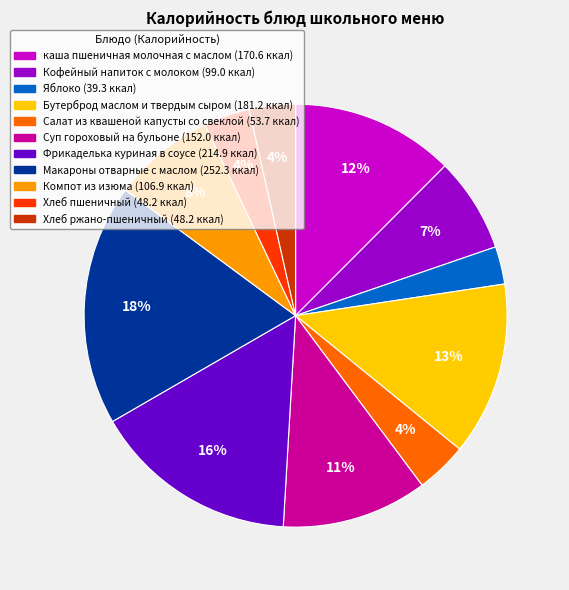

Do Яблоко and Салат из квашеной капусты со свеклой together represent more than half of the pie?

No